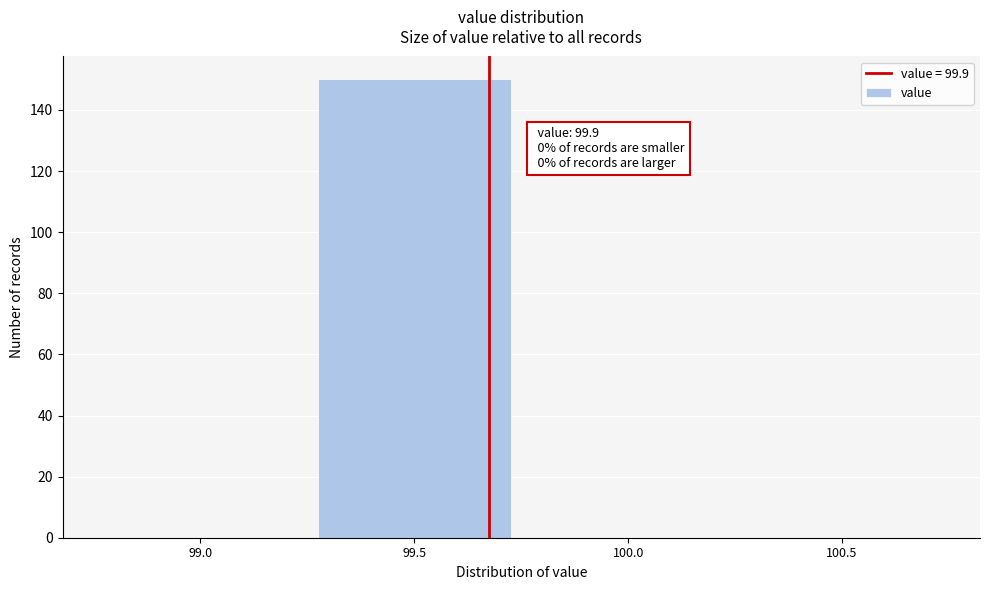

Reading left to right, what are all the values shown in this chart?

99.0=0	99.5=150	100.0=0	100.5=0